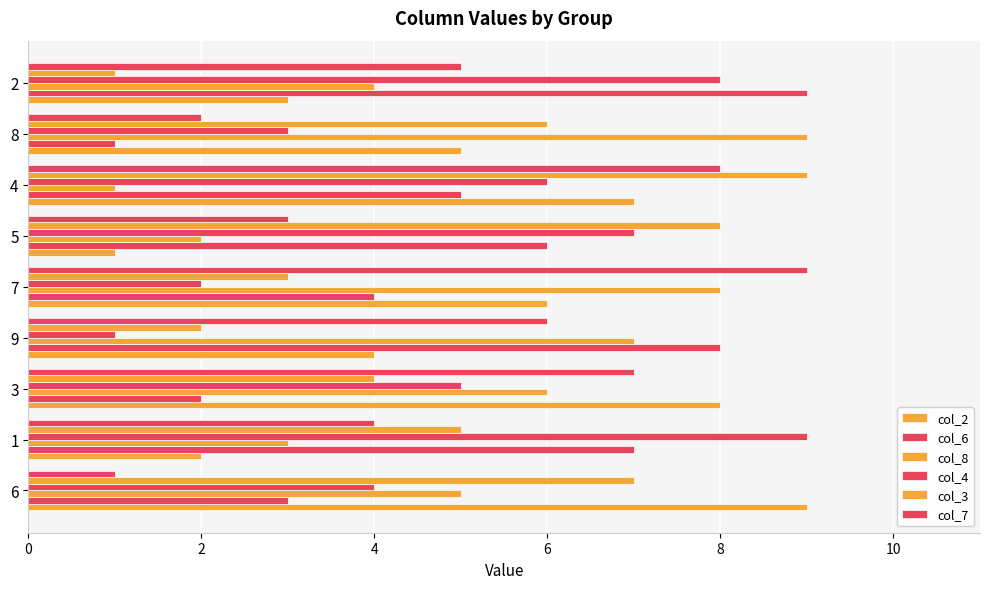

What is the value of the col_2 bar at the 6th from the left?

1